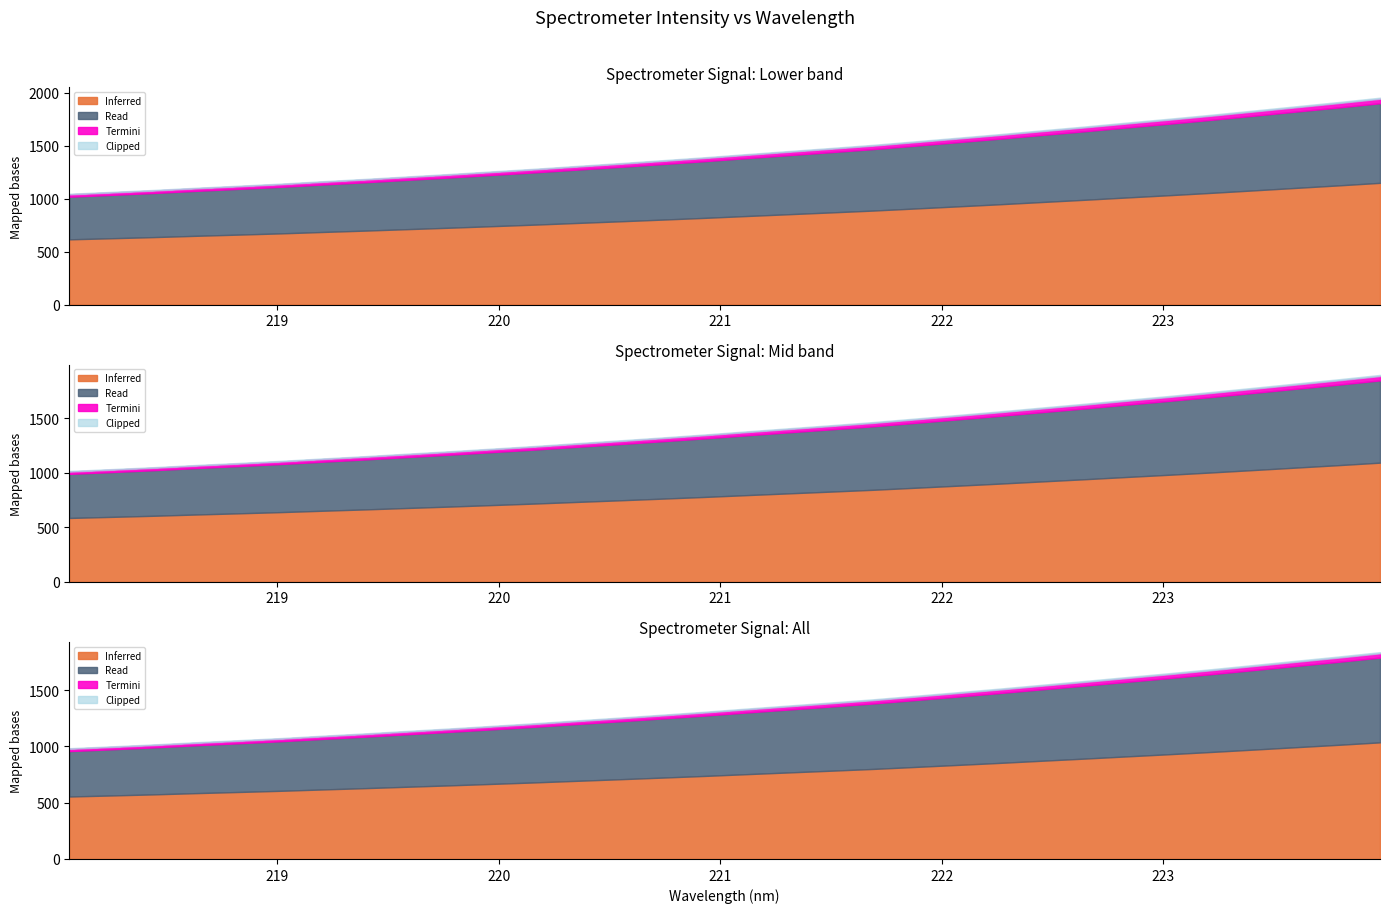

At which category does the chart reach its minimum across all series?

218.0596